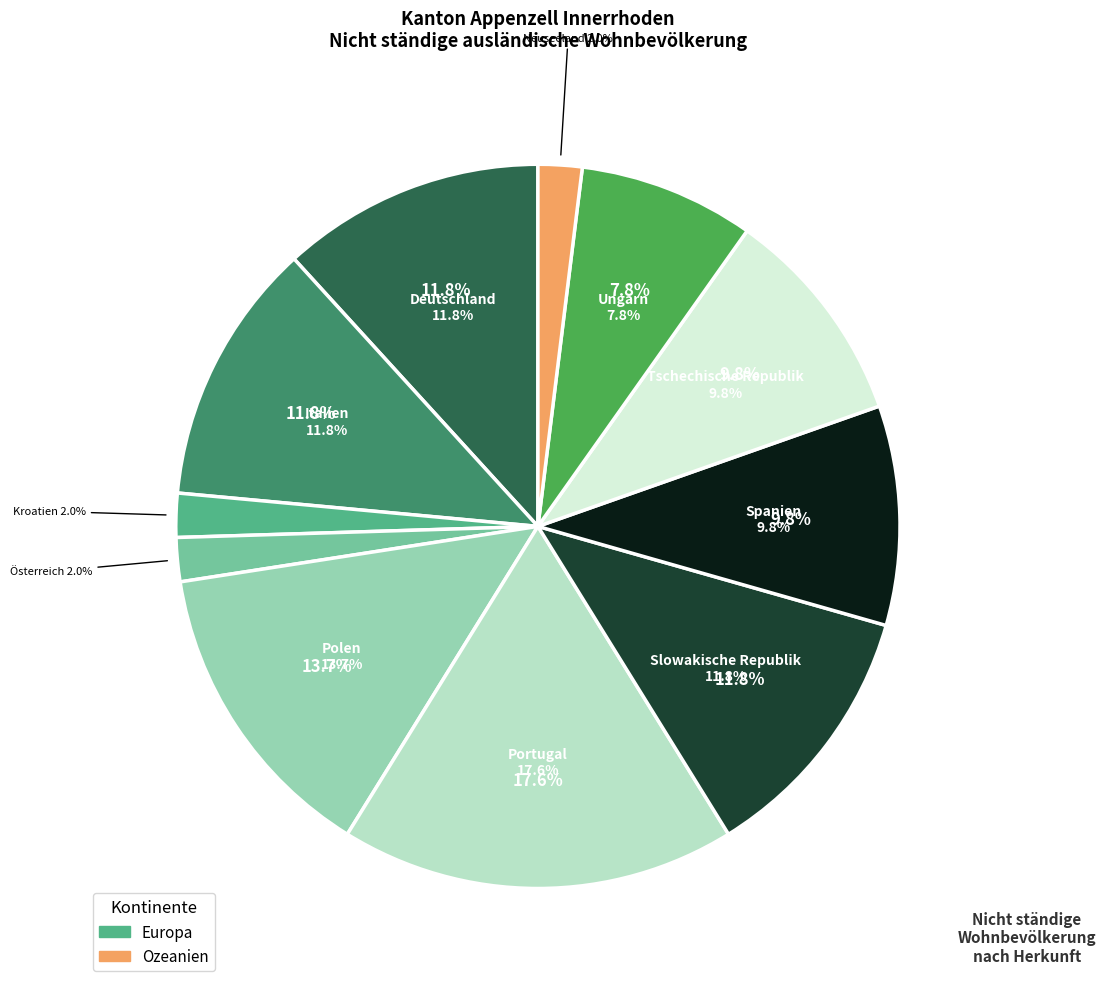

What percentage is the Österreich slice, to the nearest percent?

2%